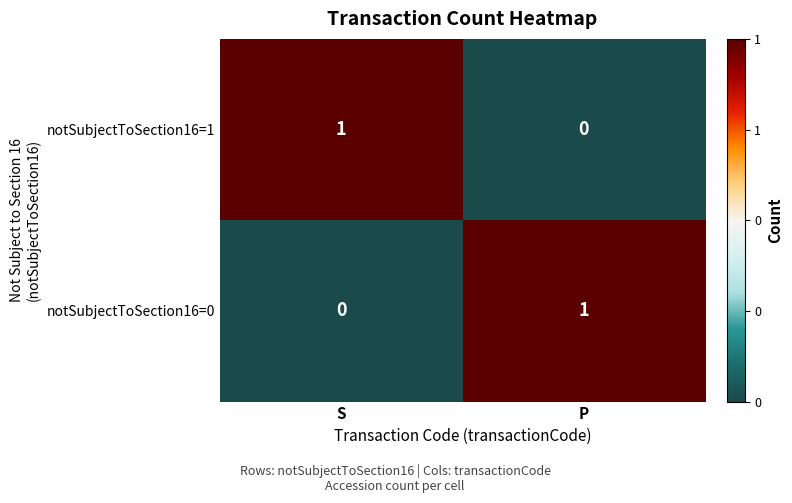

The notSubjectToSection16=0 series shows 1 at S. True or false?

False